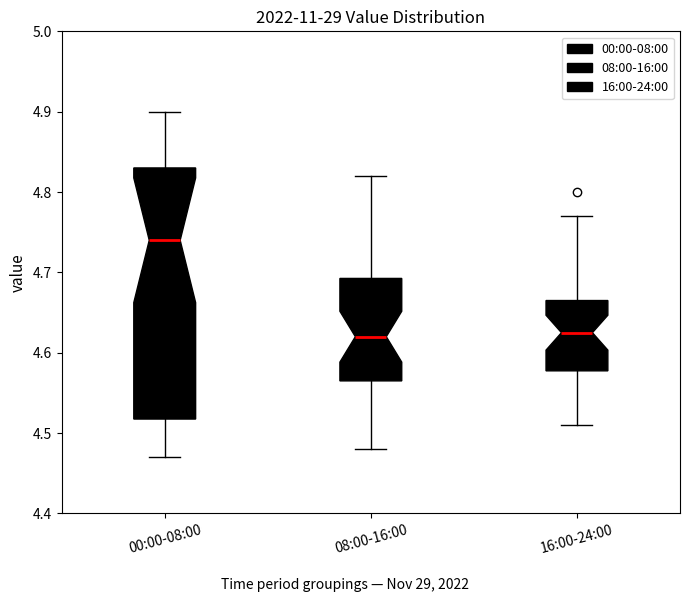

Reading left to right, transcribe this box plot: for each box, give where its median line is, the range the box spans, and where its two whiskers end, as read against the y-axis. The values are not printed on the chart, so give them approximately, as read against the axis.

00:00-08:00: median 4.74, box 4.52 to 4.83, whiskers 4.47 to 4.90
08:00-16:00: median 4.62, box 4.57 to 4.69, whiskers 4.48 to 4.82
16:00-24:00: median 4.63, box 4.58 to 4.67, whiskers 4.51 to 4.77